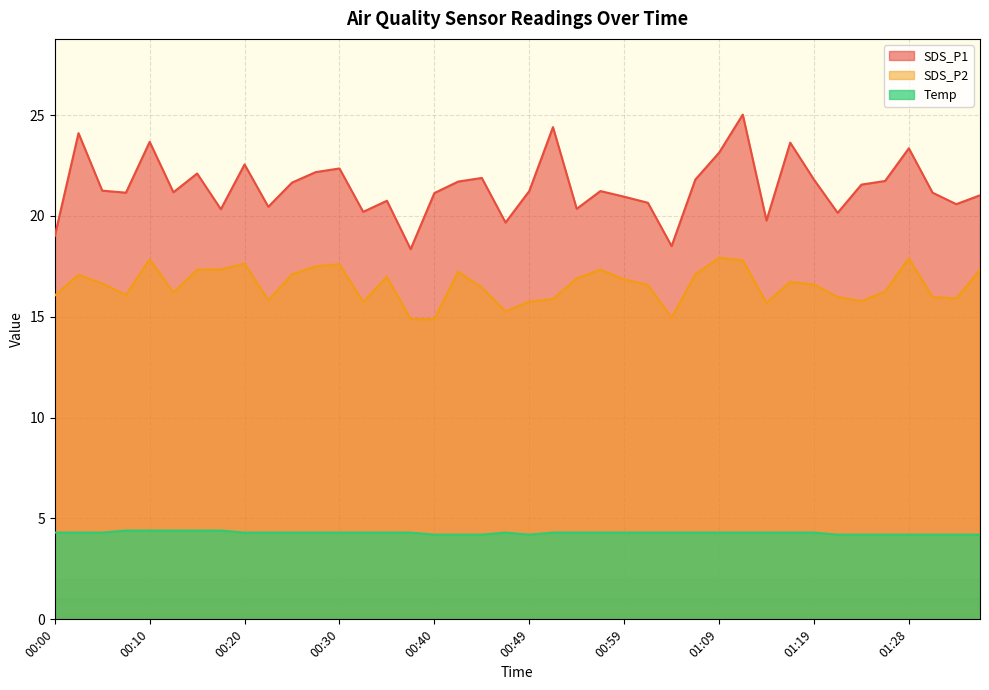

Is the value of Temp at 00:20 greater than the value of SDS_P1 at 00:44?

No